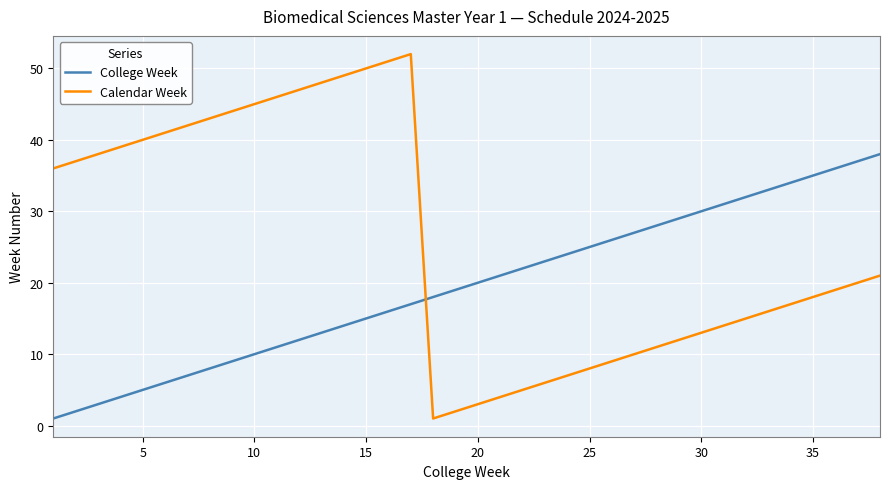

What is the difference between the maximum and minimum values in the Calendar Week series?

51